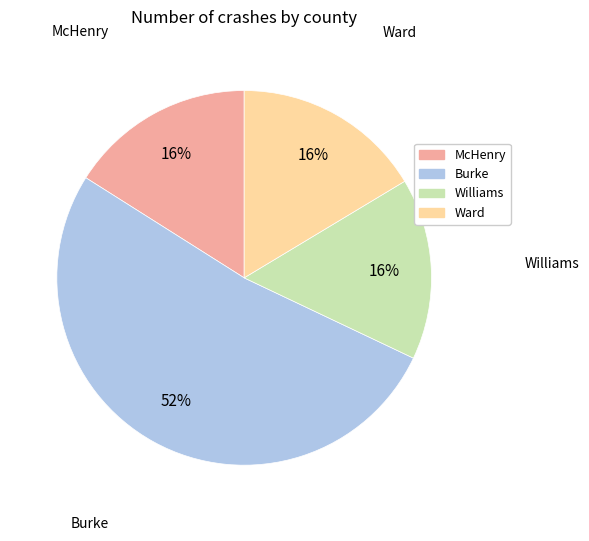

How many slices are in this pie chart?

4